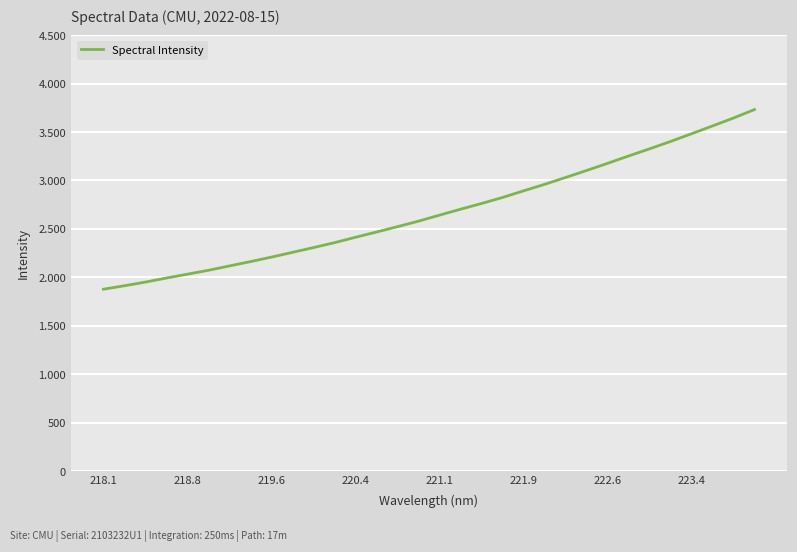

Does the chart have visible grid lines?

Yes